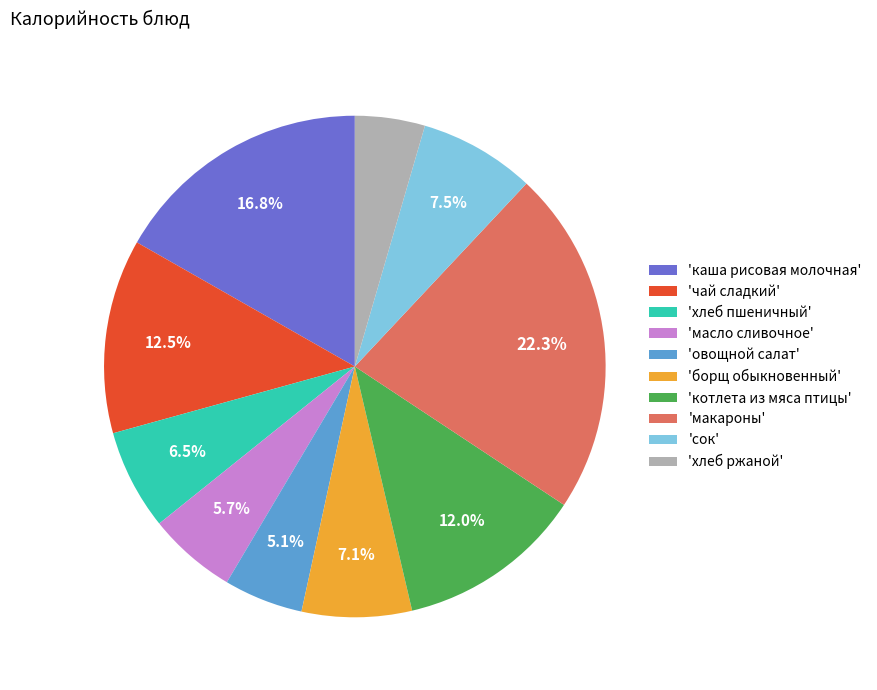

What is the largest slice in the pie chart?

'макароны'